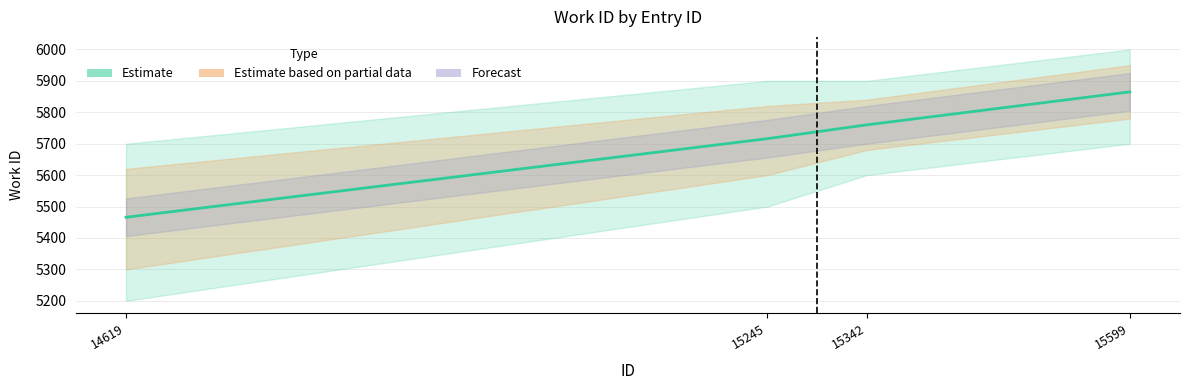

Reading left to right, list all the values displayed in this chart.

14619=5466	15245=5716	15342=5760	15599=5865